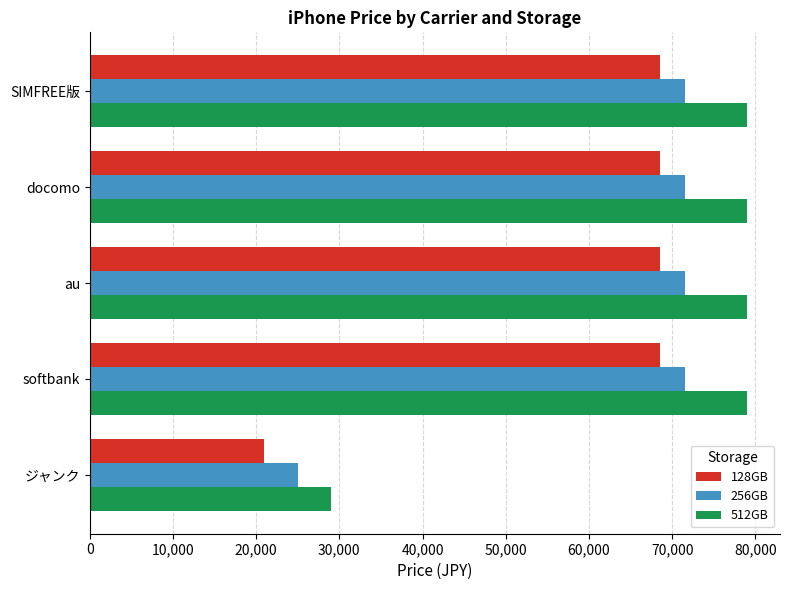

Which series has the largest total across all categories?

512GB